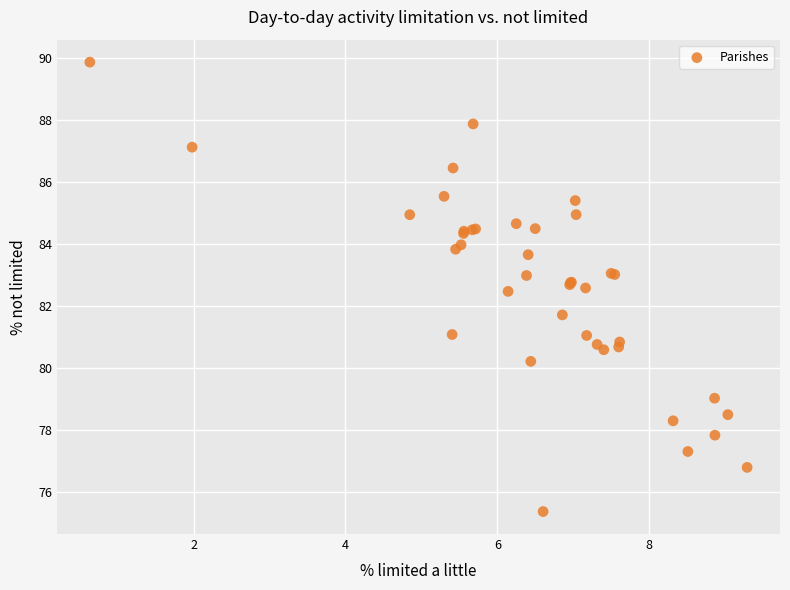

What Y value in the scatter plot is closest to 82?

81.7